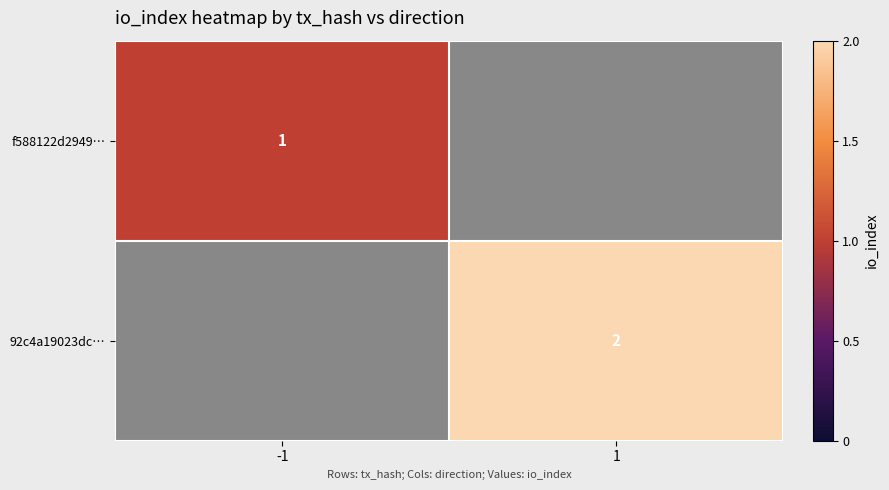

The 92c4a19023dc… series shows 2 at 1. True or false?

True